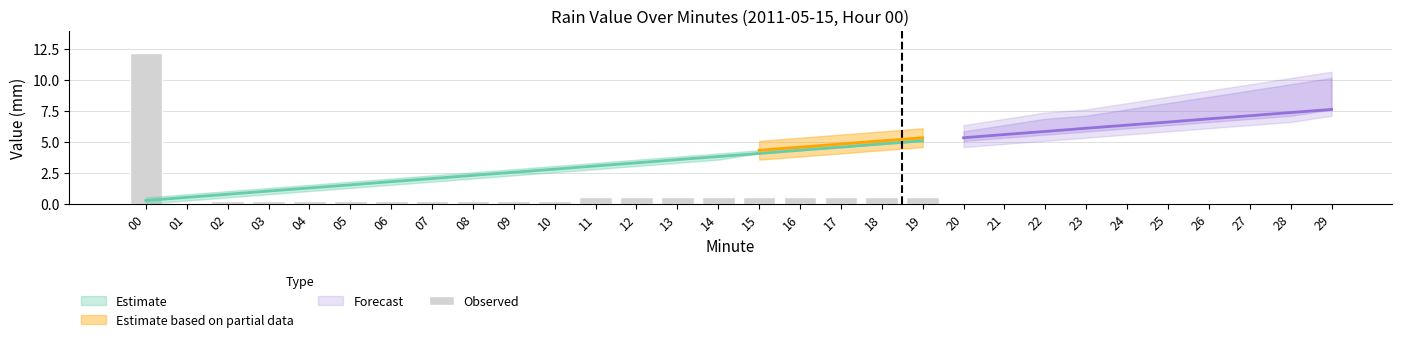

List the labels in order of value, smallest first.

01, 02, 03, 04, 05, 06, 07, 08, 09, 10, 11, 12, 13, 14, 15, 16, 17, 18, 19, 00